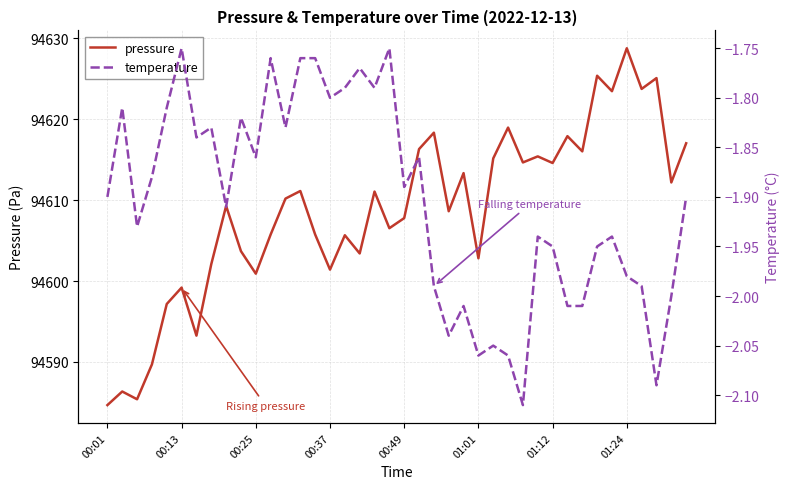

Where is pressure nearest to the value 94606?

11